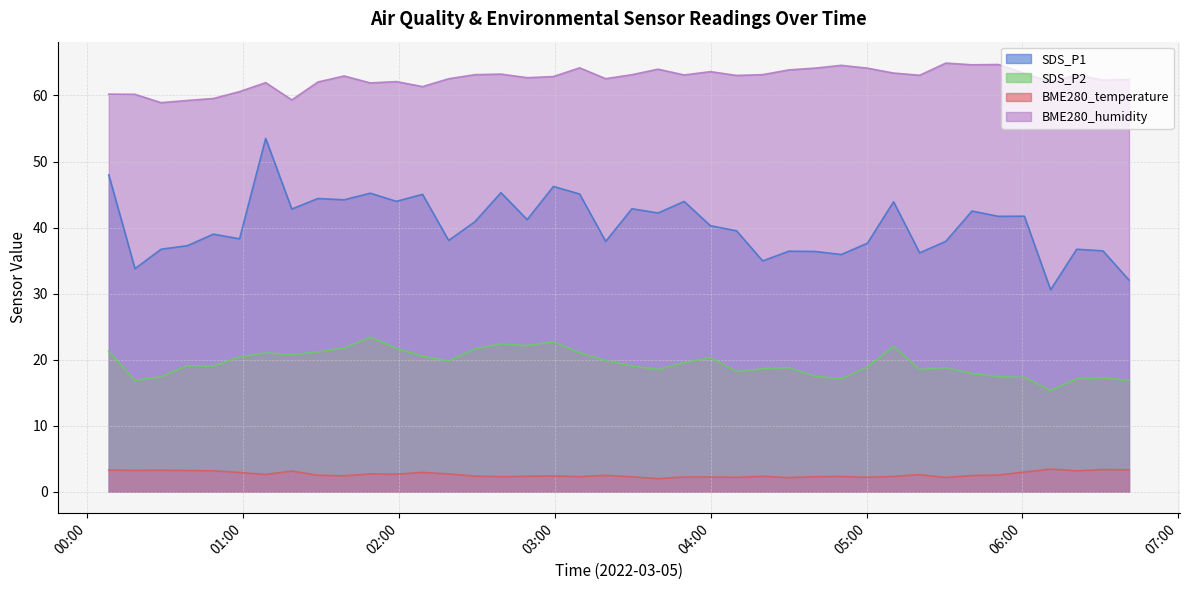

Which series has the largest total across all categories?

BME280_humidity